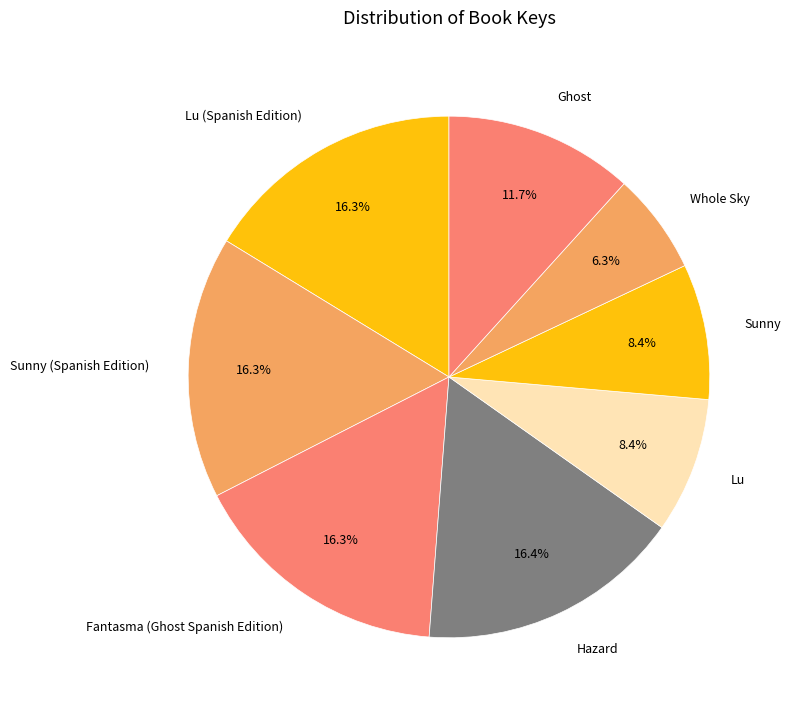

How many slices are in this pie chart?

8